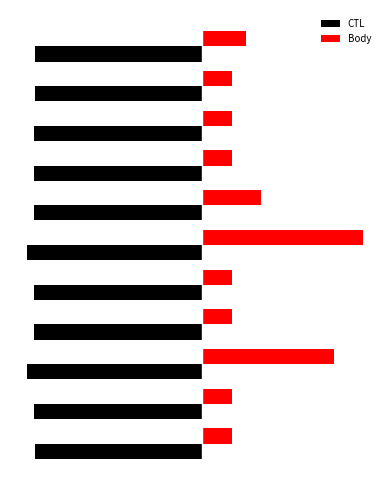

What are all the series names shown in the legend?

CTL, Body